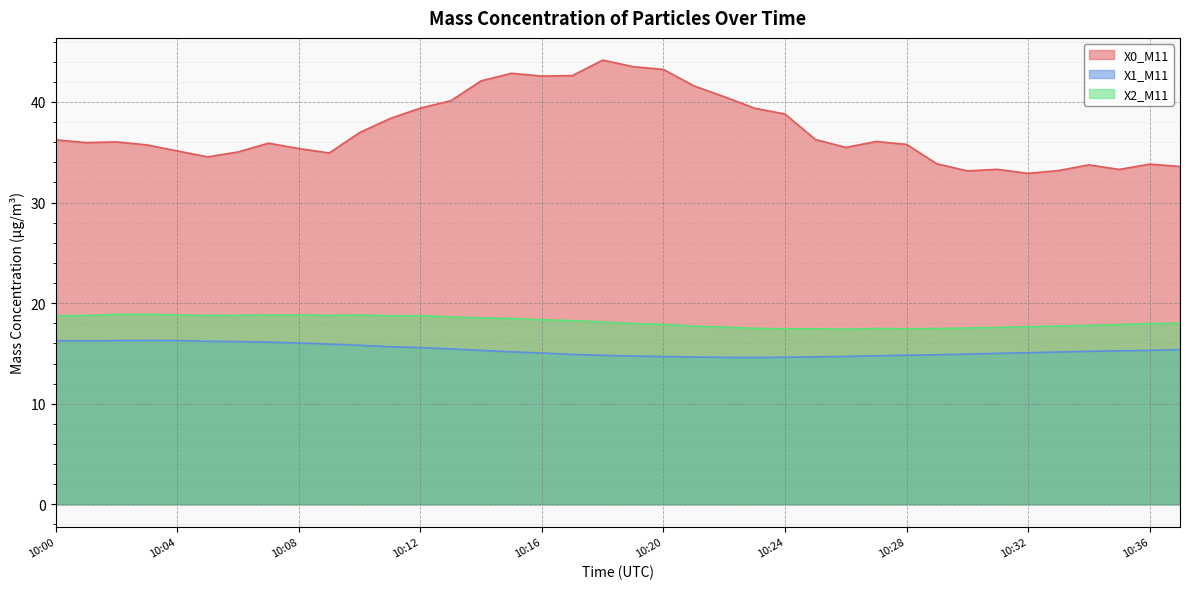

What is the difference between the highest and lowest values at 10:15?

27.7